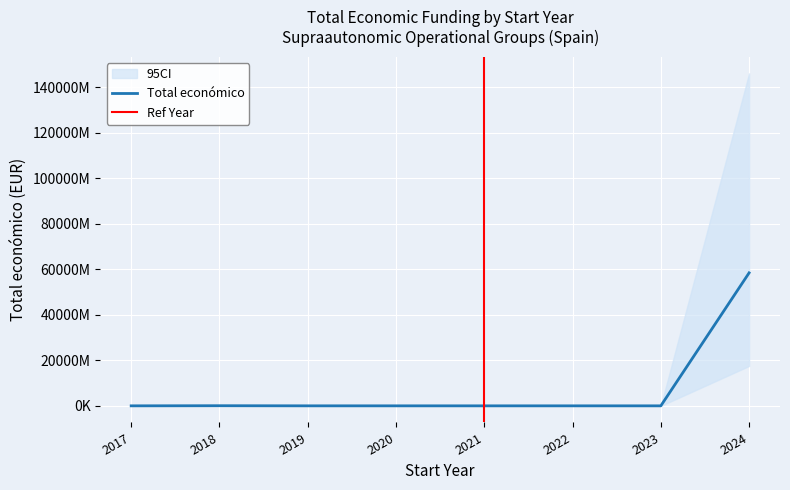

At which category does the chart reach its peak across all series?

2024